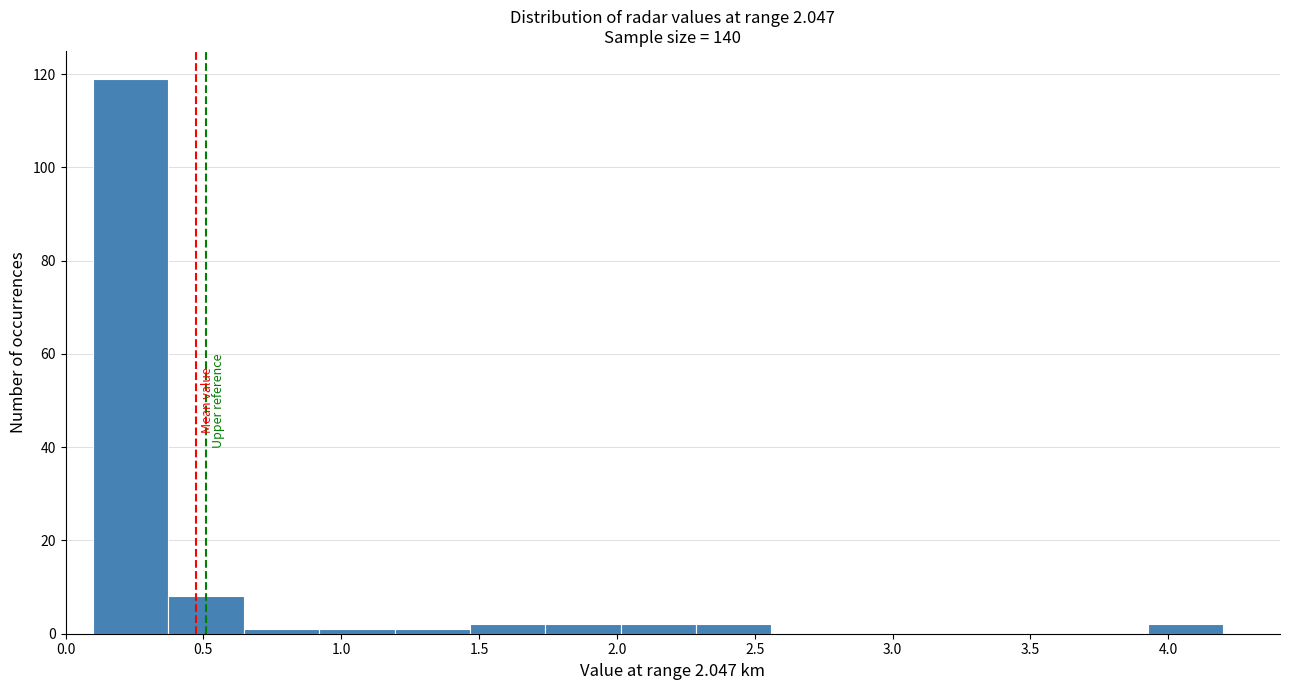

Over which range of the x-axis is the bar tallest?

0.10 to 0.35